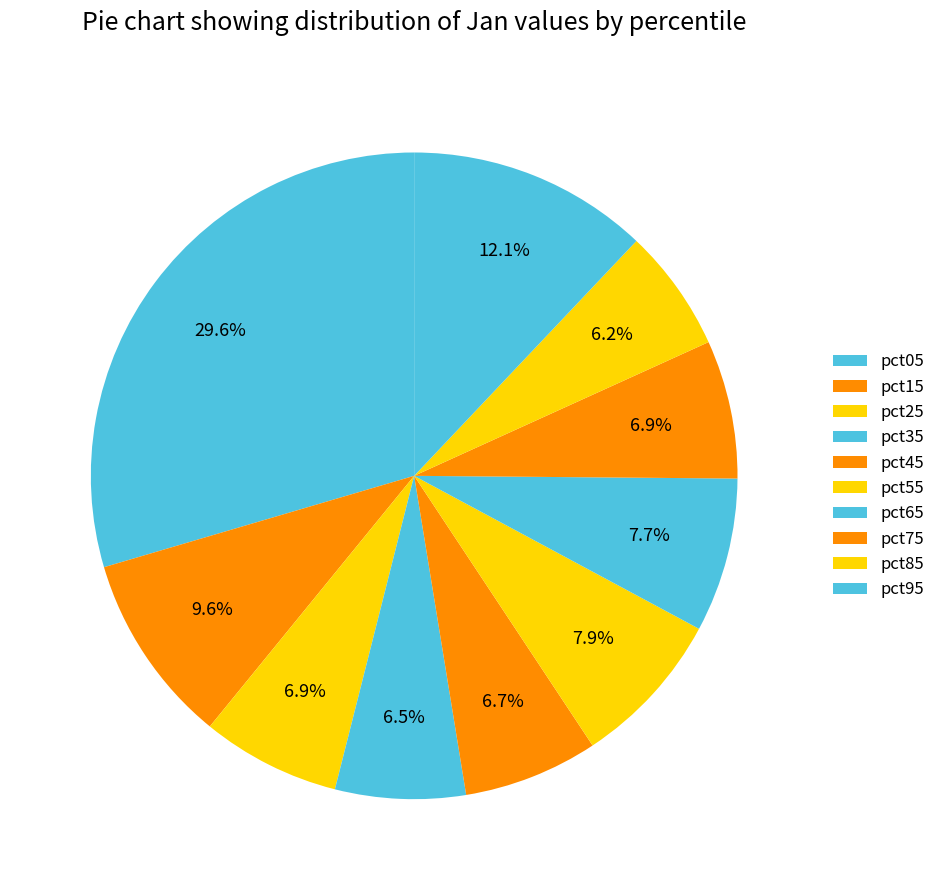

Does pct75 account for over 50% of the chart?

No